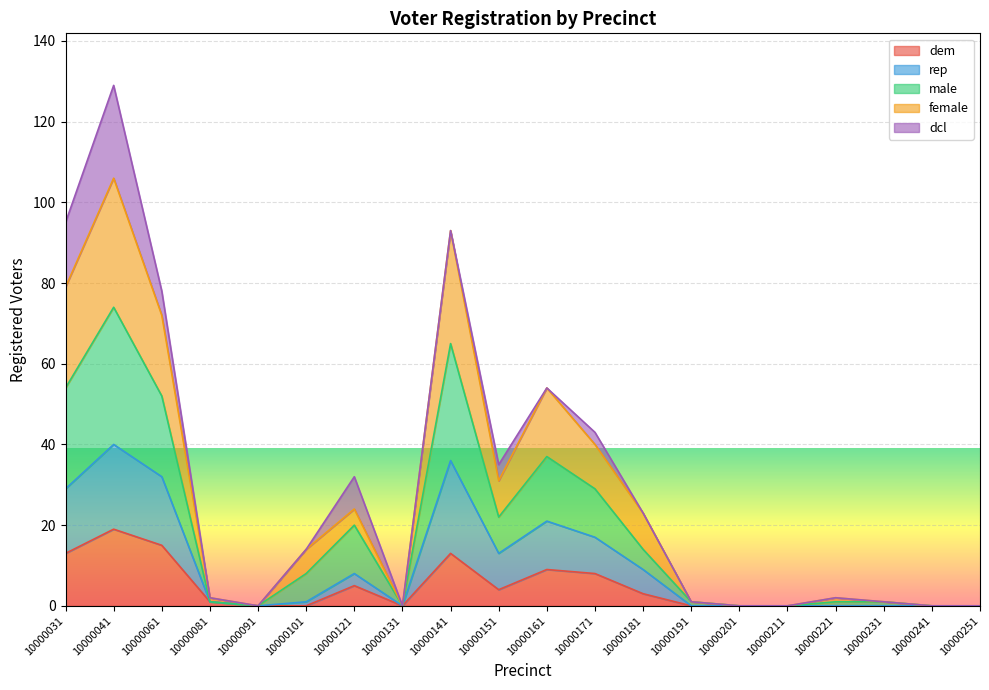

What is the total value across all series at 10000121?

32